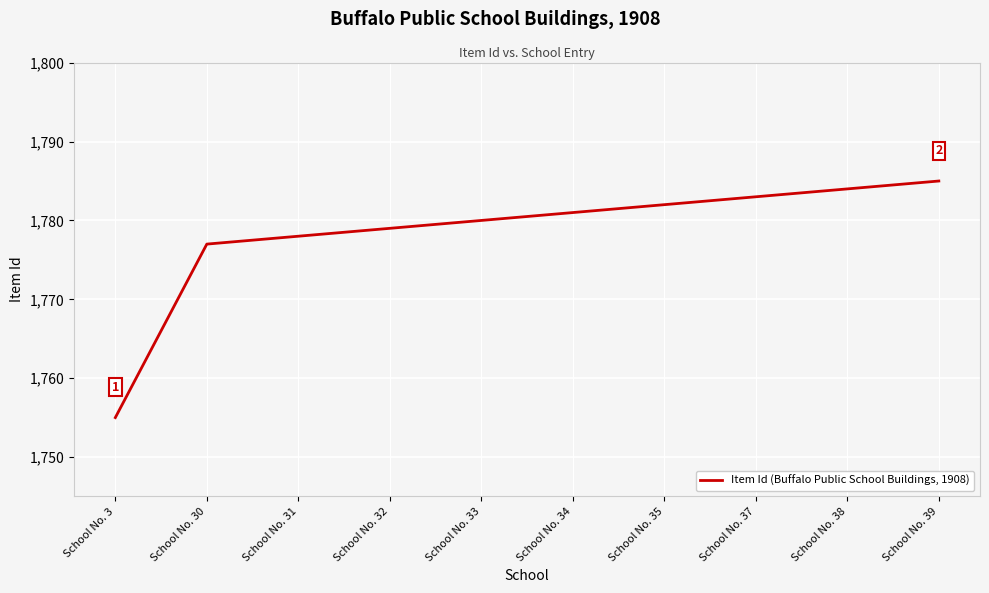

What is the approximate value at School No. 33?

1780